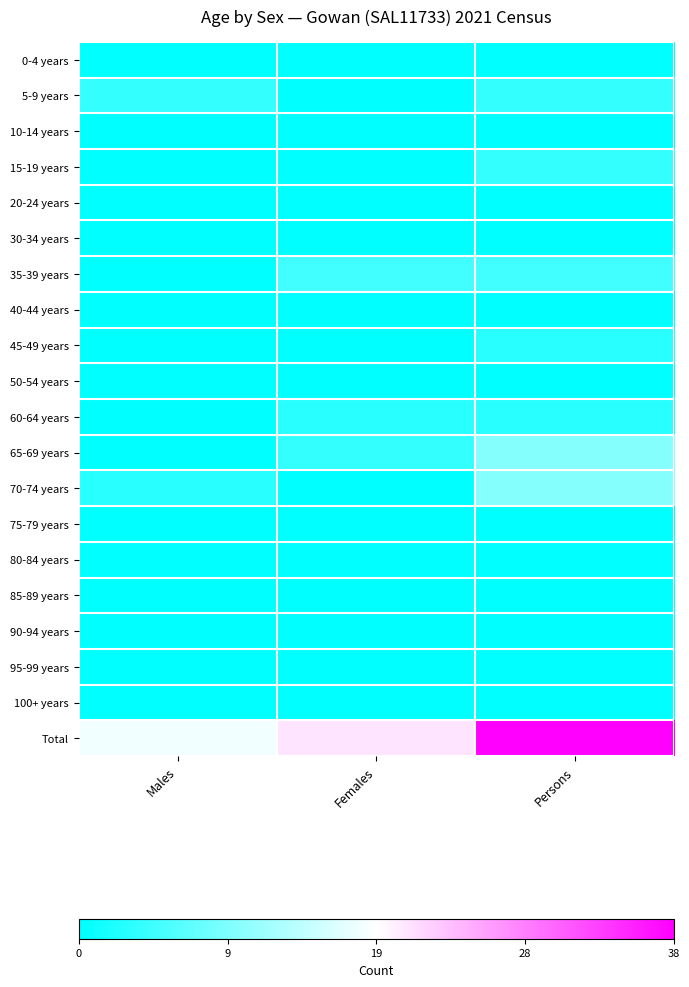

What is the difference between the highest and lowest values at Persons?

1.0